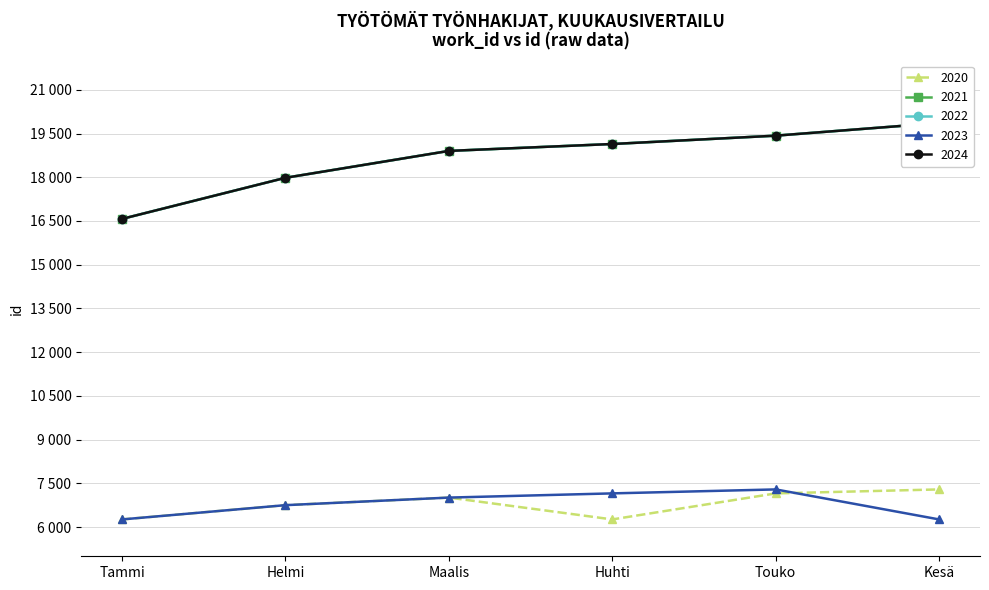

Does the chart display data point markers on the line(s)?

Yes